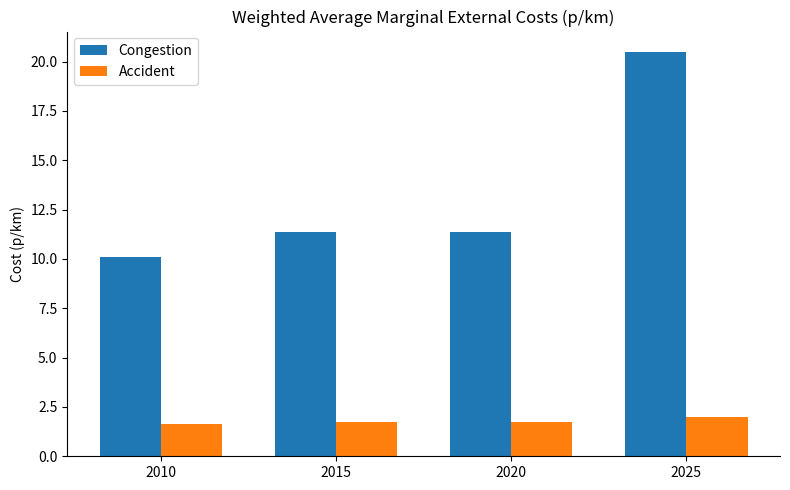

The value of Accident at 2025 is 3.0. True or false?

False